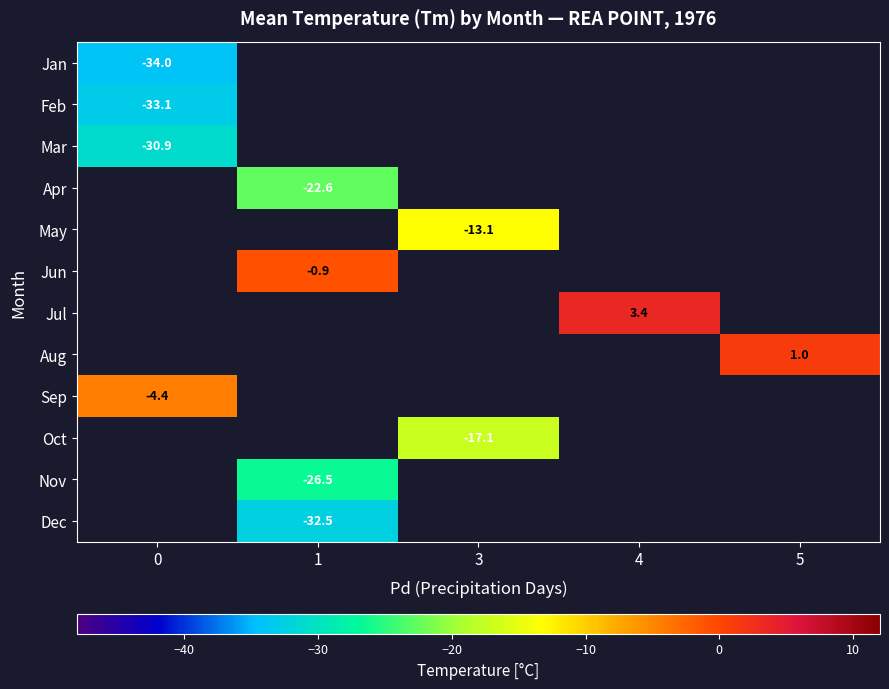

What is the maximum value shown in the chart?

3.4